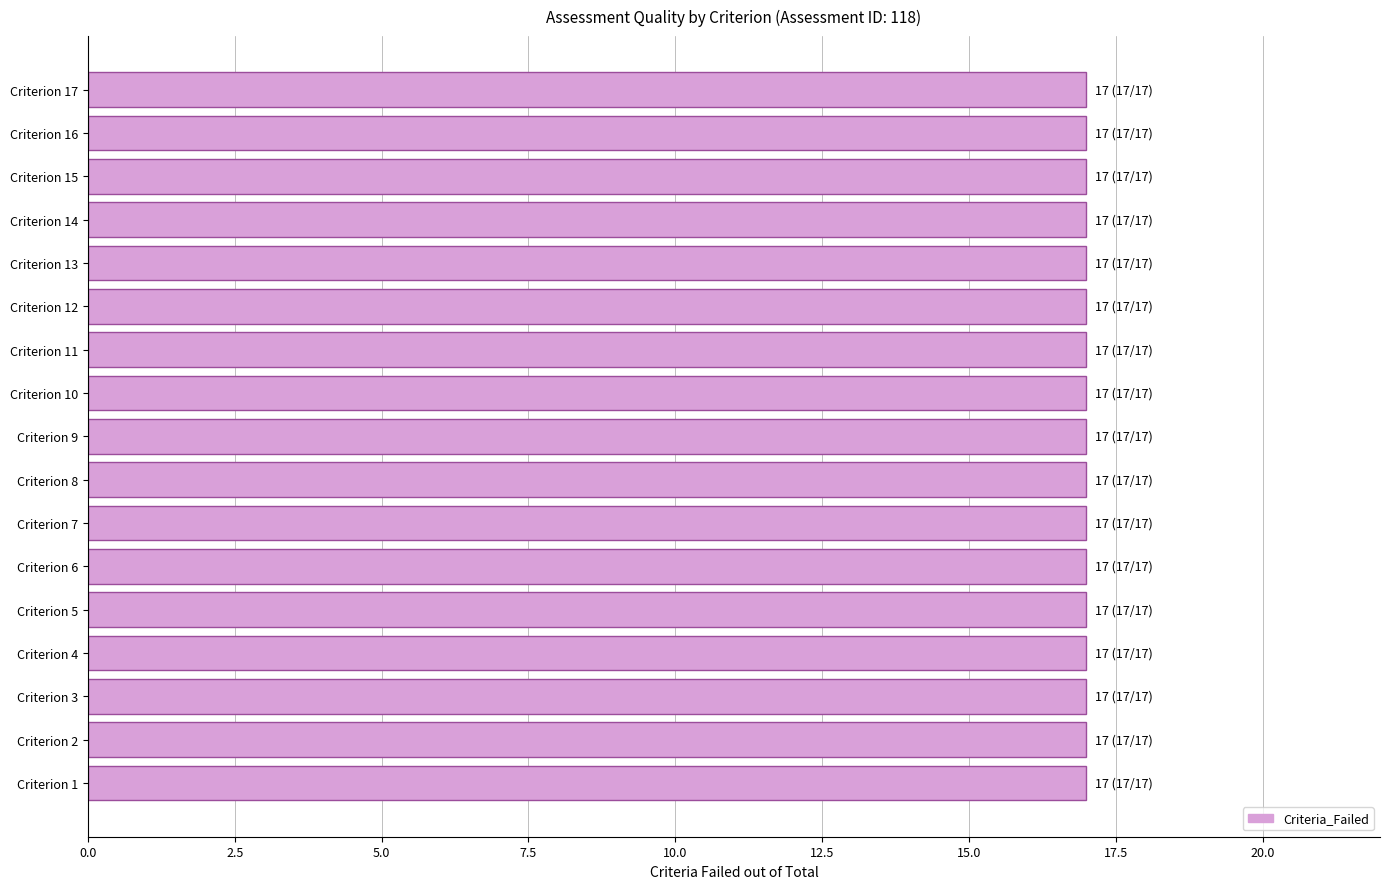

What is the average value of the Criteria_Failed series?

17